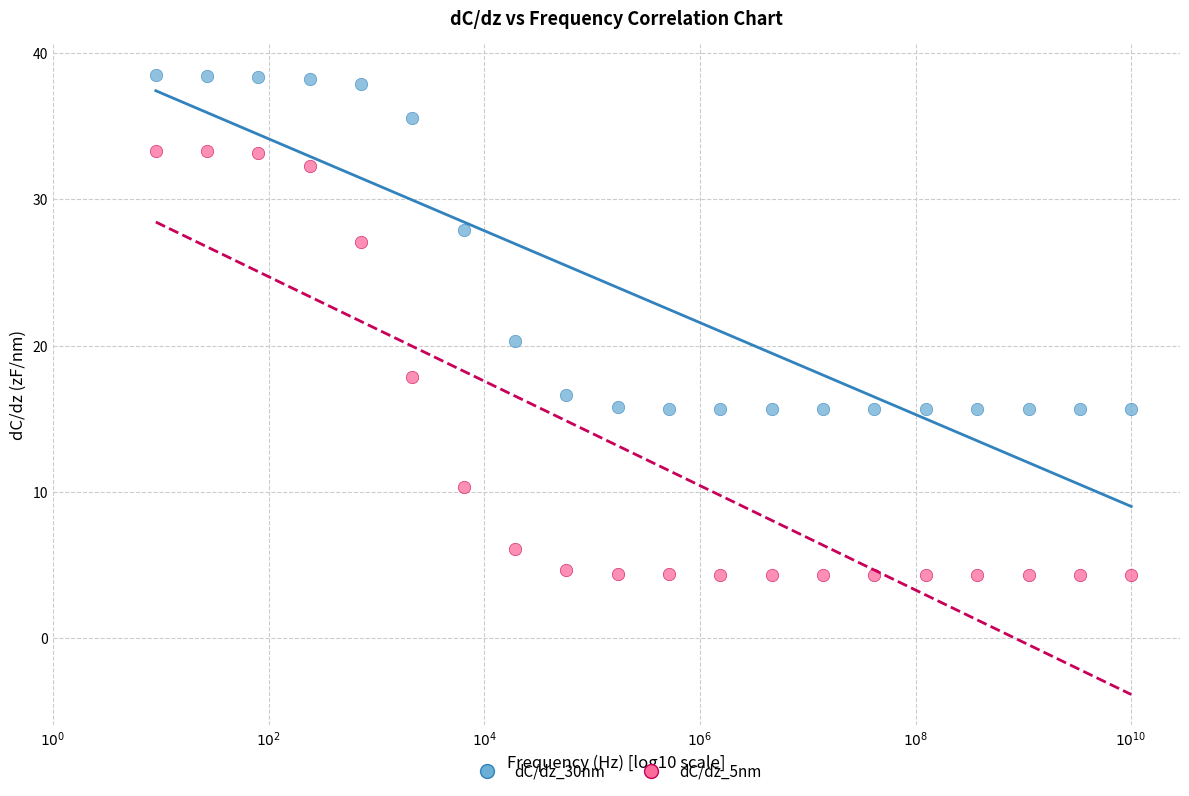

Which series has the widest spread of Y values?

dC/dz_5nm